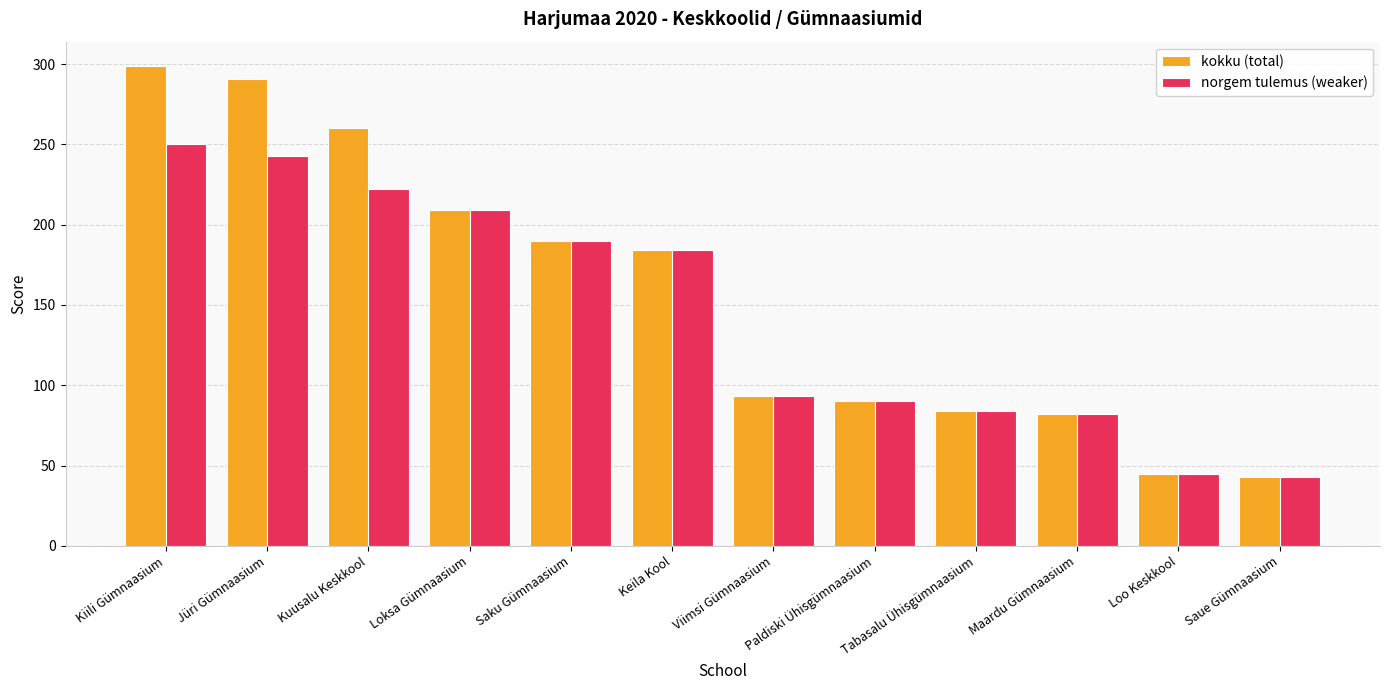

What is the sum of the norgem tulemus (weaker) values at Kiili Gümnaasium and Viimsi Gümnaasium?

343